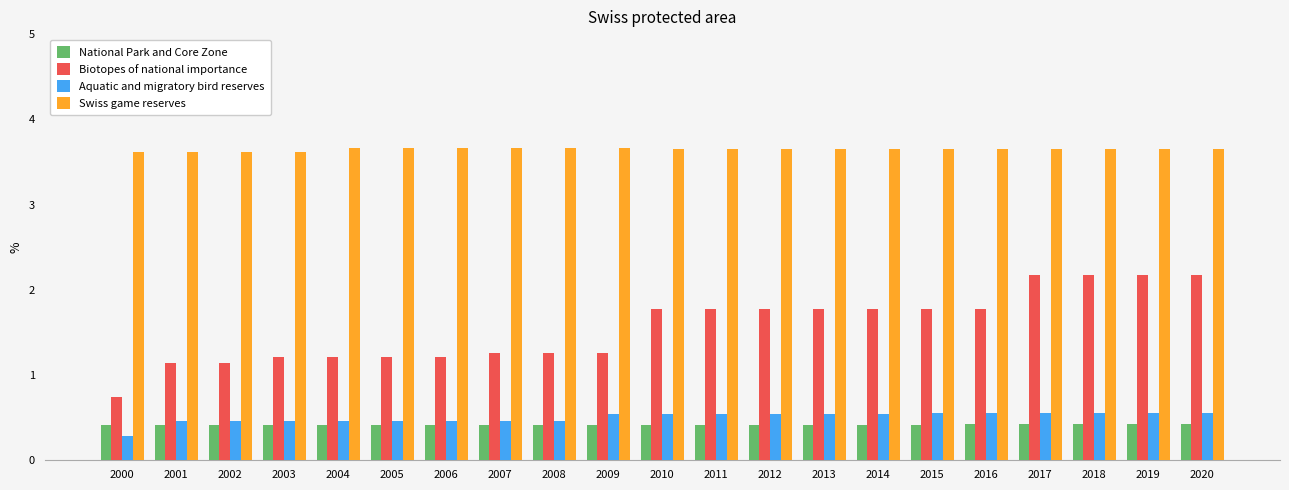

True or false: Aquatic and migratory bird reserves has a value of 0.4 at 2020.

False